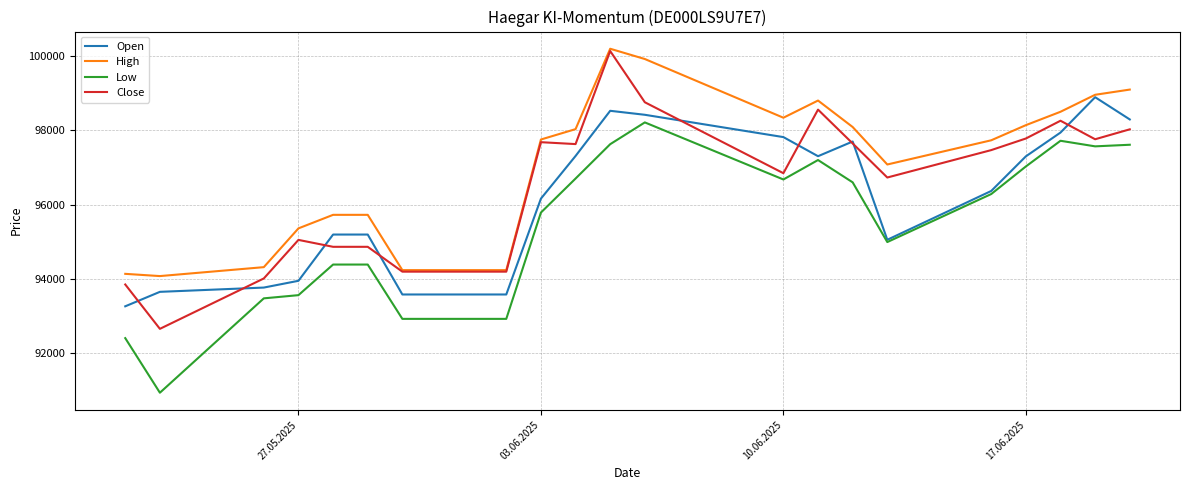

List the series in order of their overall mean, highest first.

High, Close, Open, Low